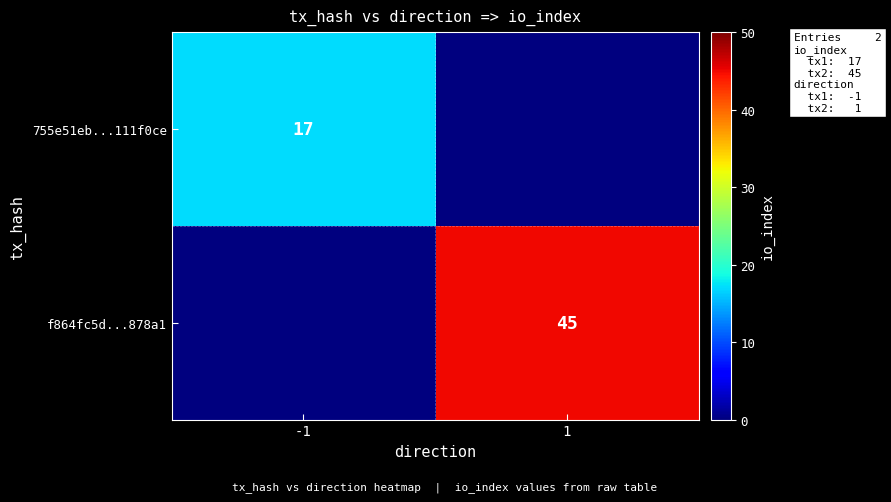

True or false: f864fc5d...878a1 has a value of 70 at 1.

False